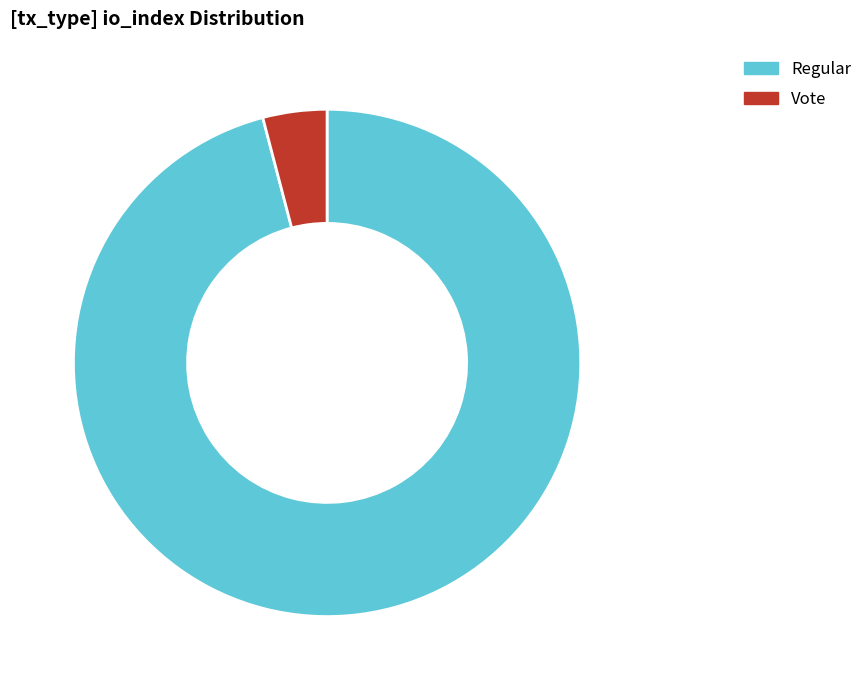

How many segments does this pie chart have?

2